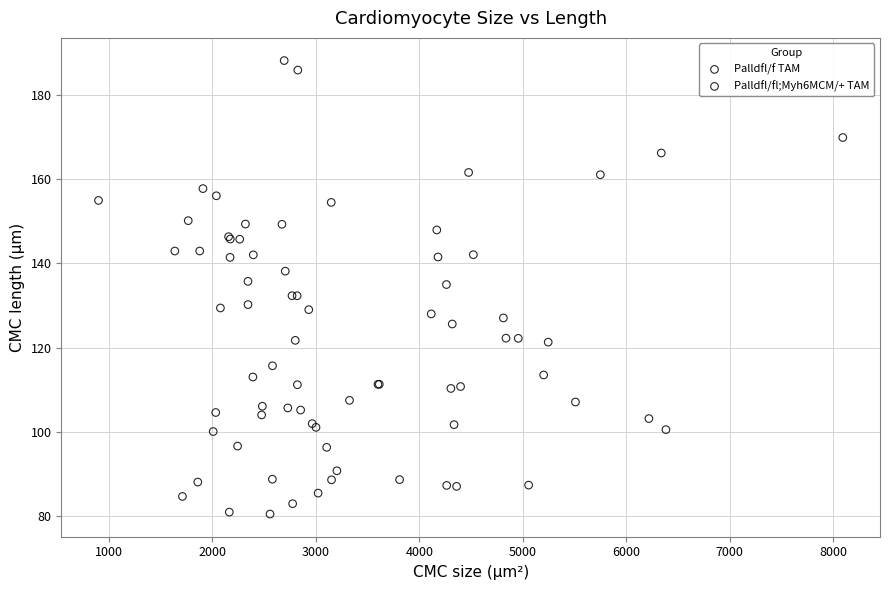

What are all the series names shown in the legend?

Palldfl/f TAM, Palldfl/fl;Myh6MCM/+ TAM